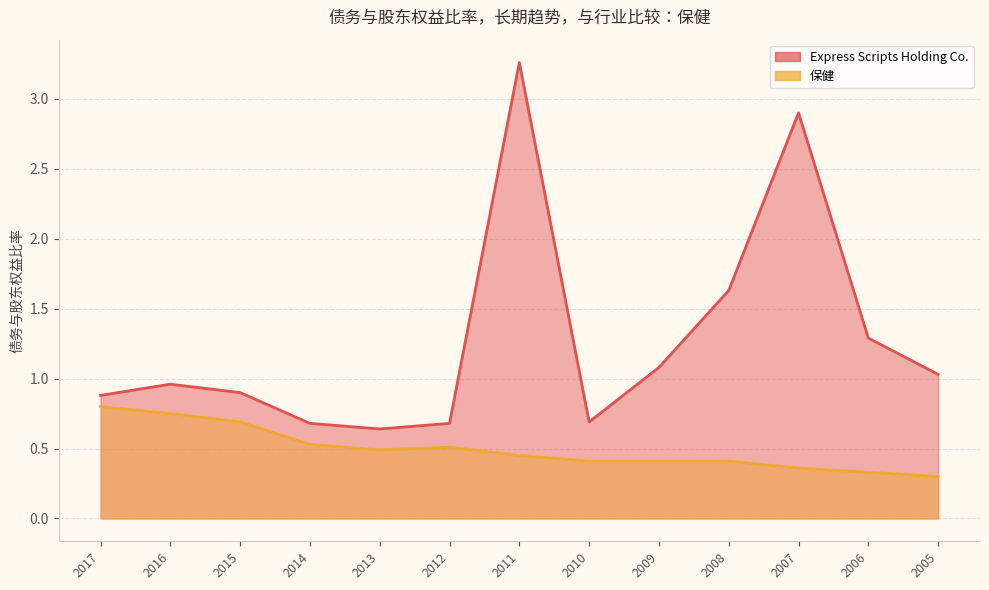

Reading left to right, what are all the values shown in this chart?

Express Scripts Holding Co.: 0.9	1.0	0.9	0.7	0.6	0.7	3.3	0.7	1.1	1.6	2.9	1.3	1.0
保健: 0.8	0.8	0.7	0.5	0.5	0.5	0.5	0.4	0.4	0.4	0.4	0.3	0.3